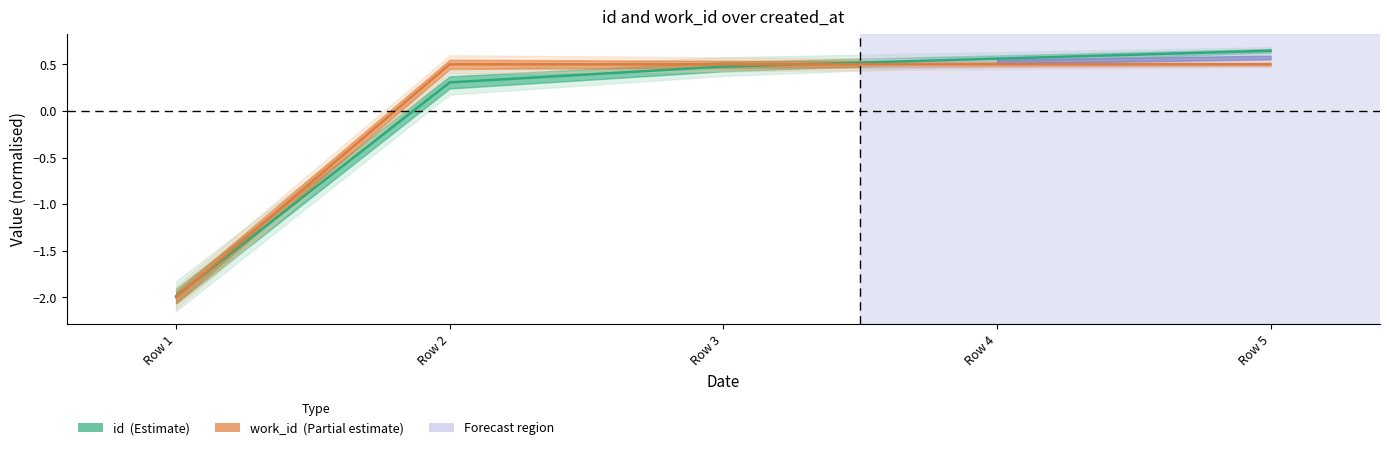

After their last crossing, which series has the higher values: id or work_id?

id